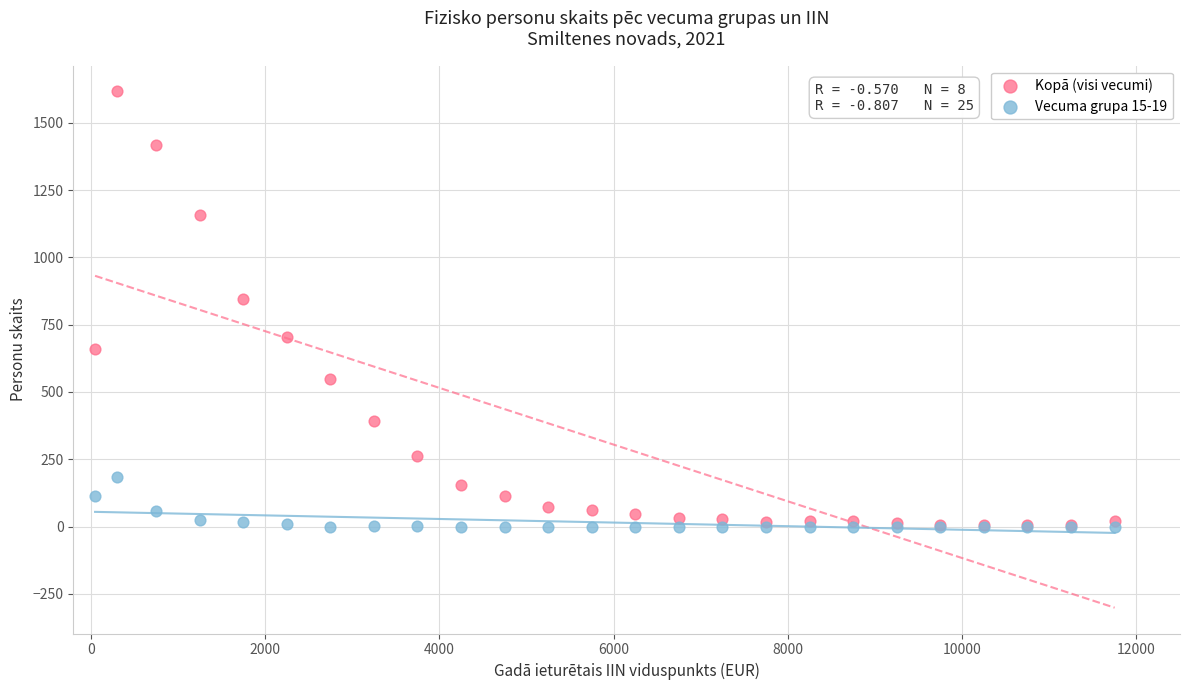

Across all series, what Y value is closest to 808?

846